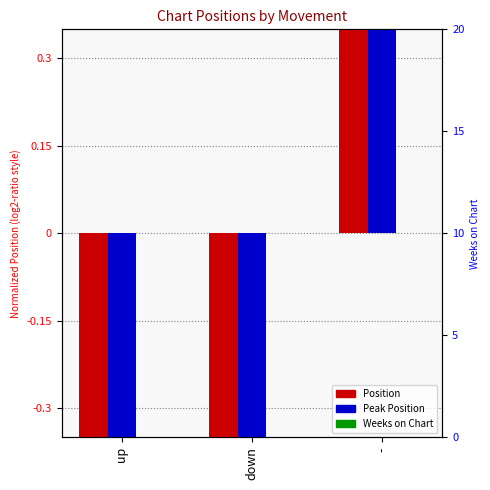

At which category is the sum across all series the highest?

-